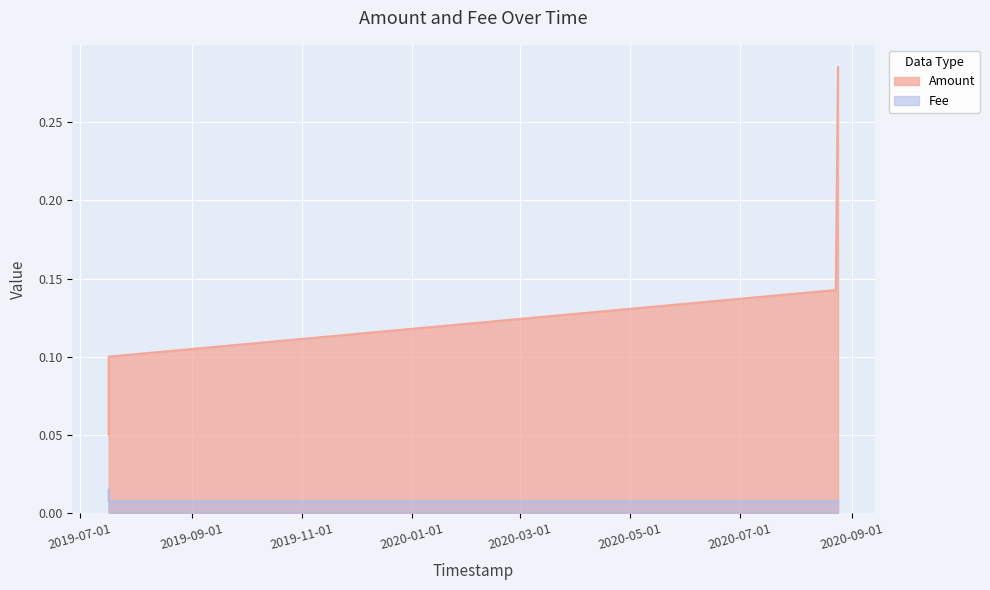

True or false: Fee has more than 0 interior local peaks.

False